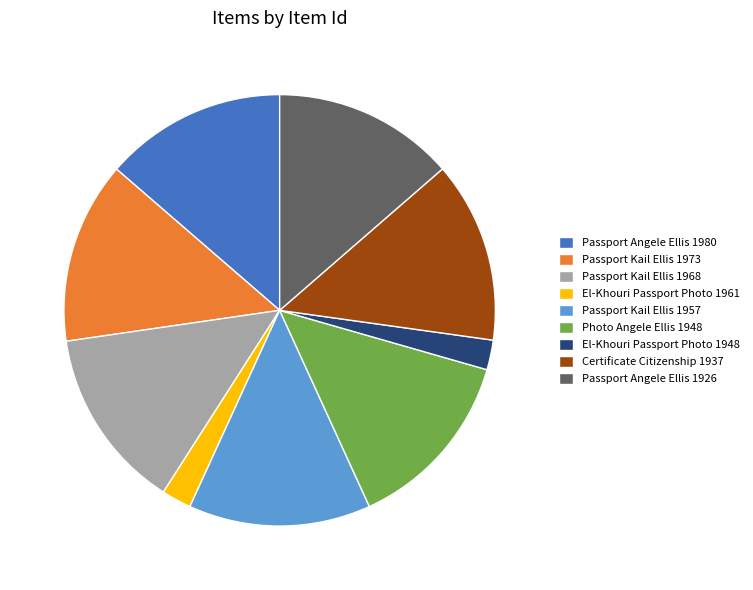

Between El-Khouri Passport Photo 1948 and Passport Kail Ellis 1973, which is larger?

Passport Kail Ellis 1973